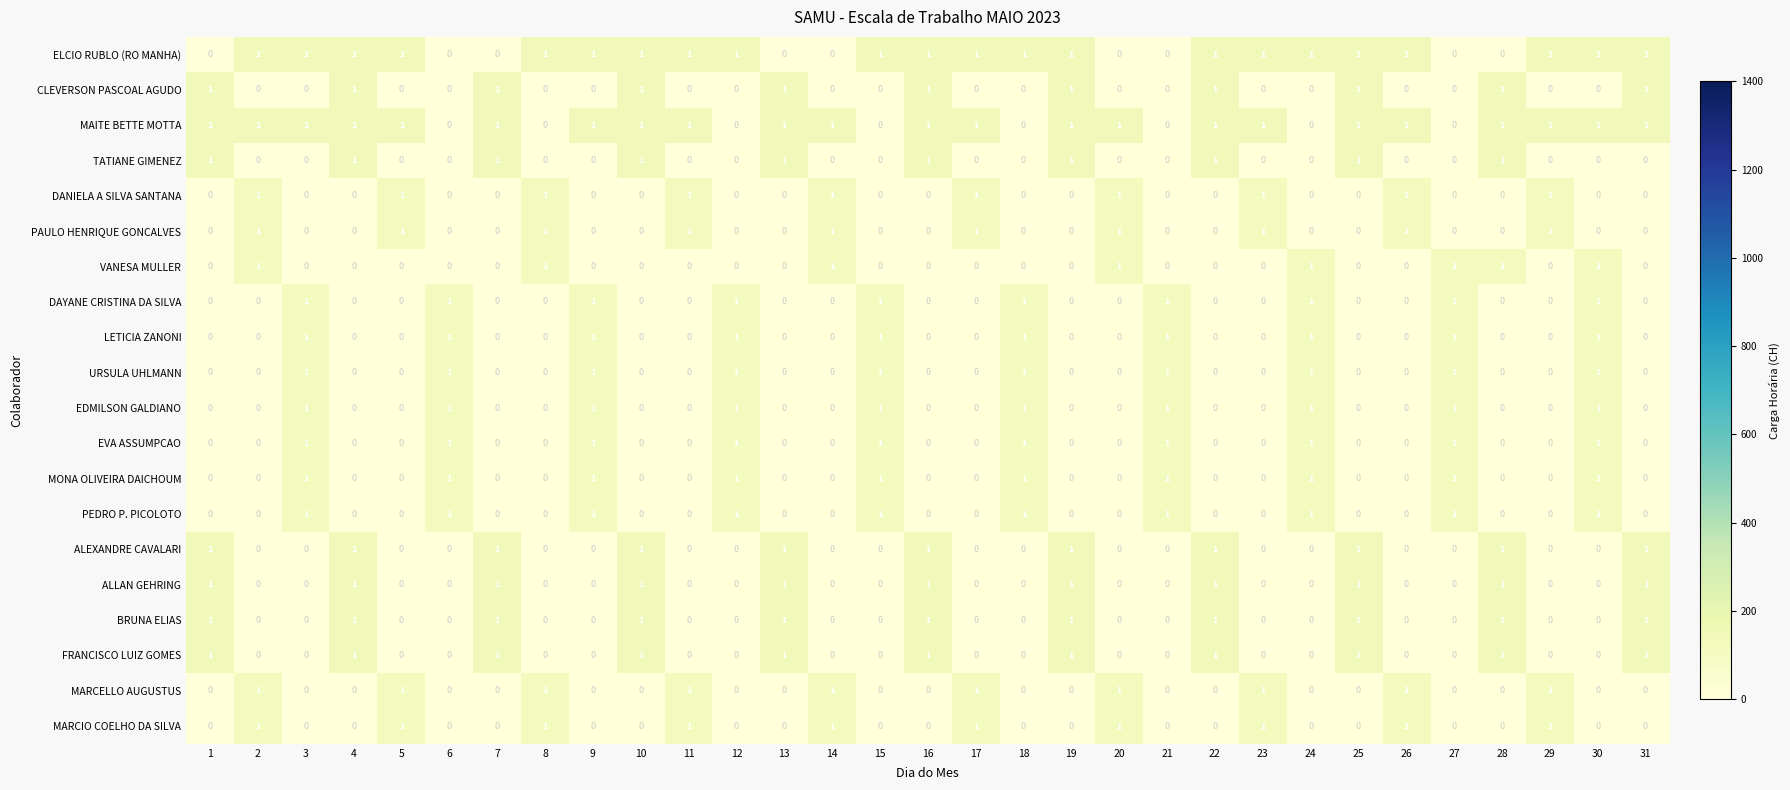

What is the greatest value displayed?

1